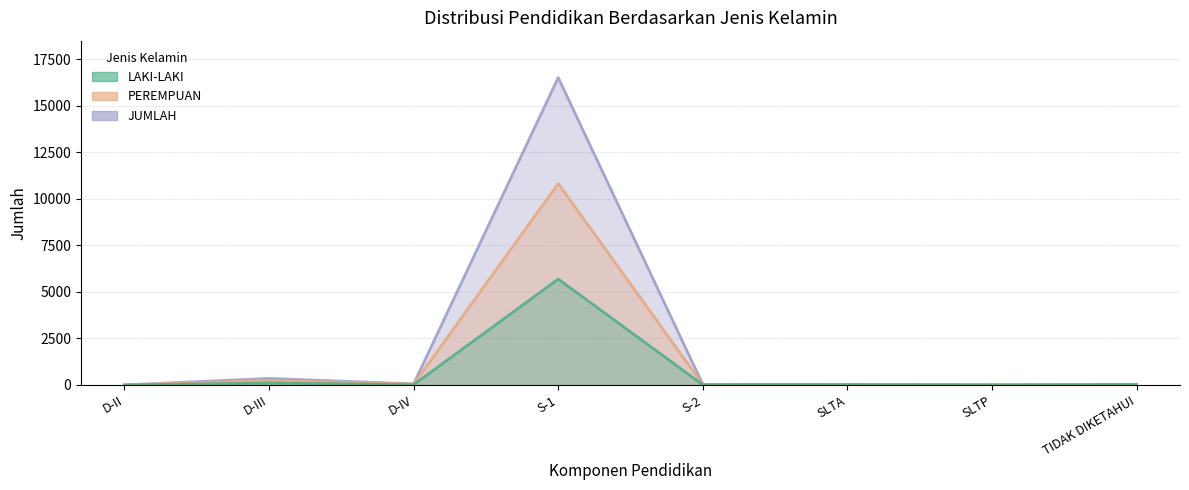

Does the chart display data point markers on the line(s)?

No